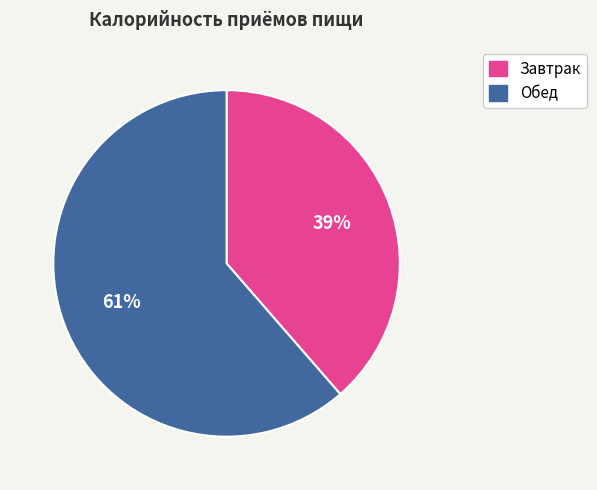

Count the number of slices in the pie.

2